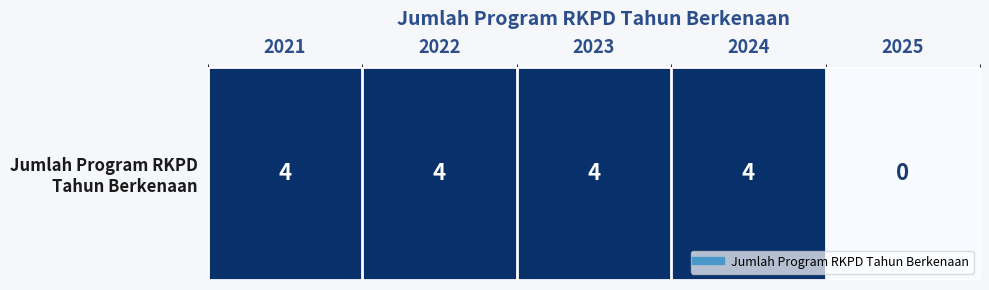

Is it true that the value at 2022 is 4?

True